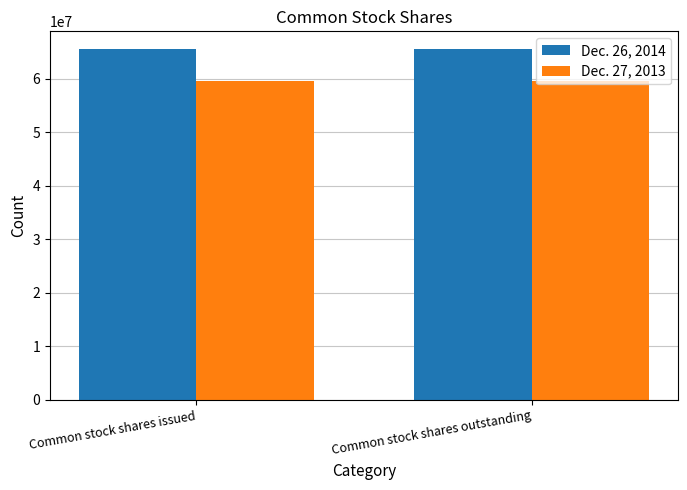

What is the maximum value for Dec. 27, 2013?

59711242